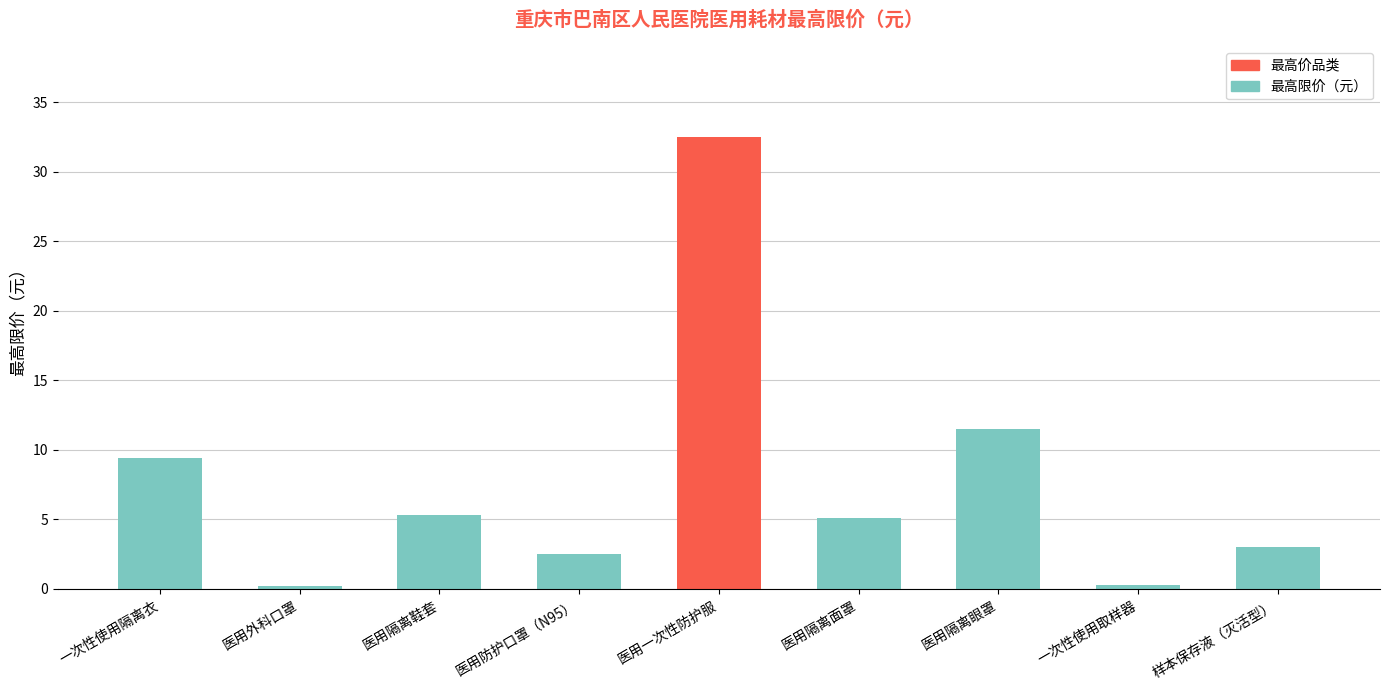

True or false: the data shows 0.2 at 医用外科口罩.

True